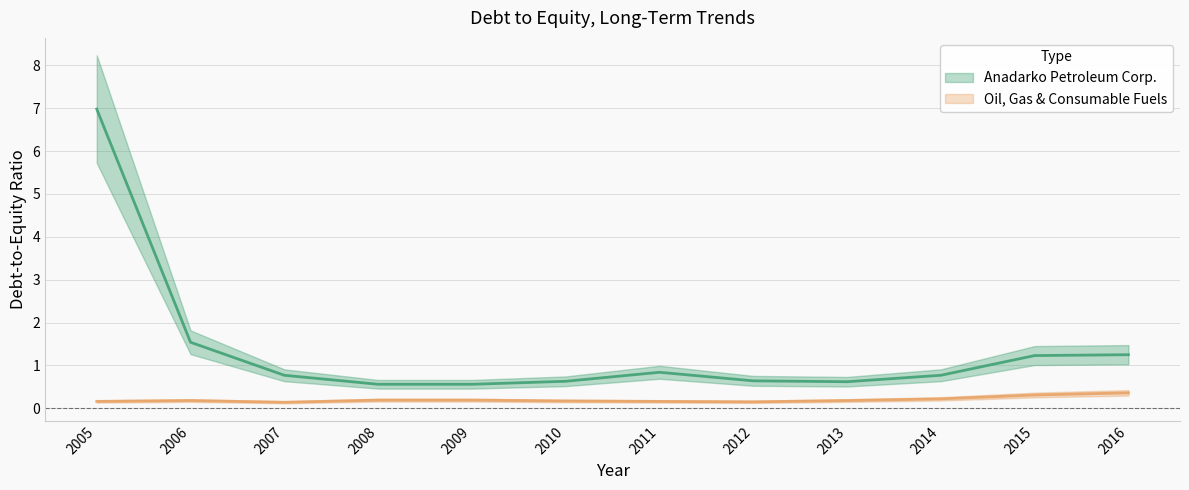

True or false: Anadarko Petroleum Corp. and Oil, Gas & Consumable Fuels cross at least once.

False